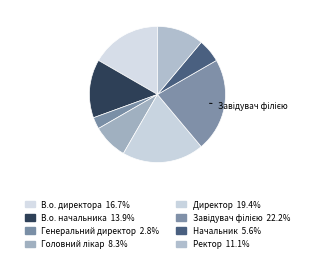

True or false: В.о. начальника accounts for 14% of the total.

True